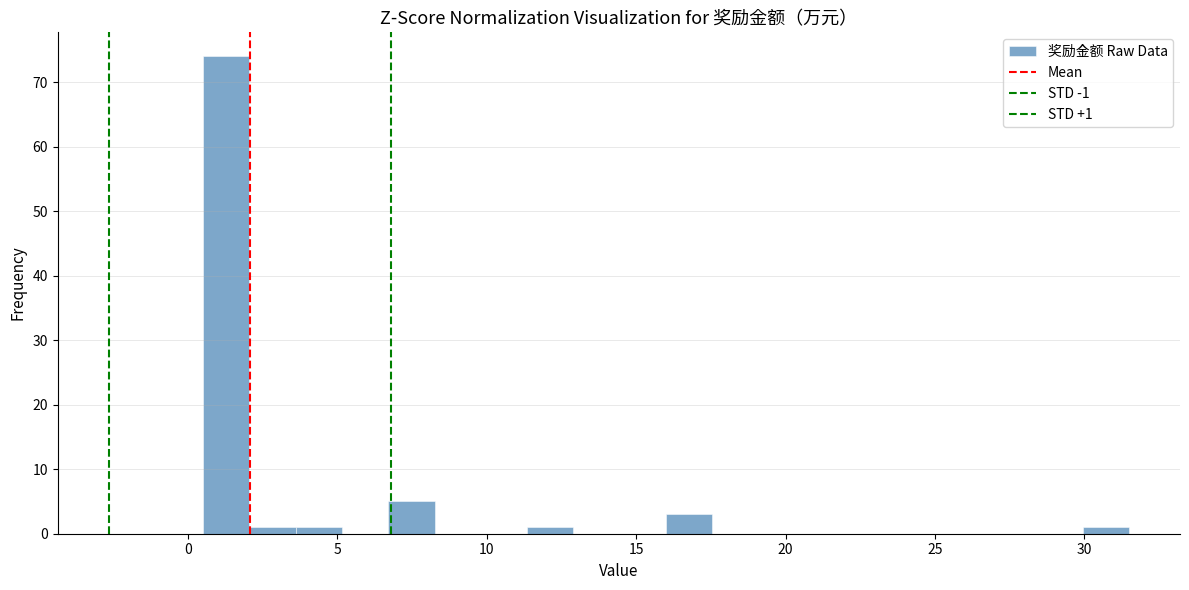

Read against the x-axis, roughly where is the centre of the tallest bar?

1.5